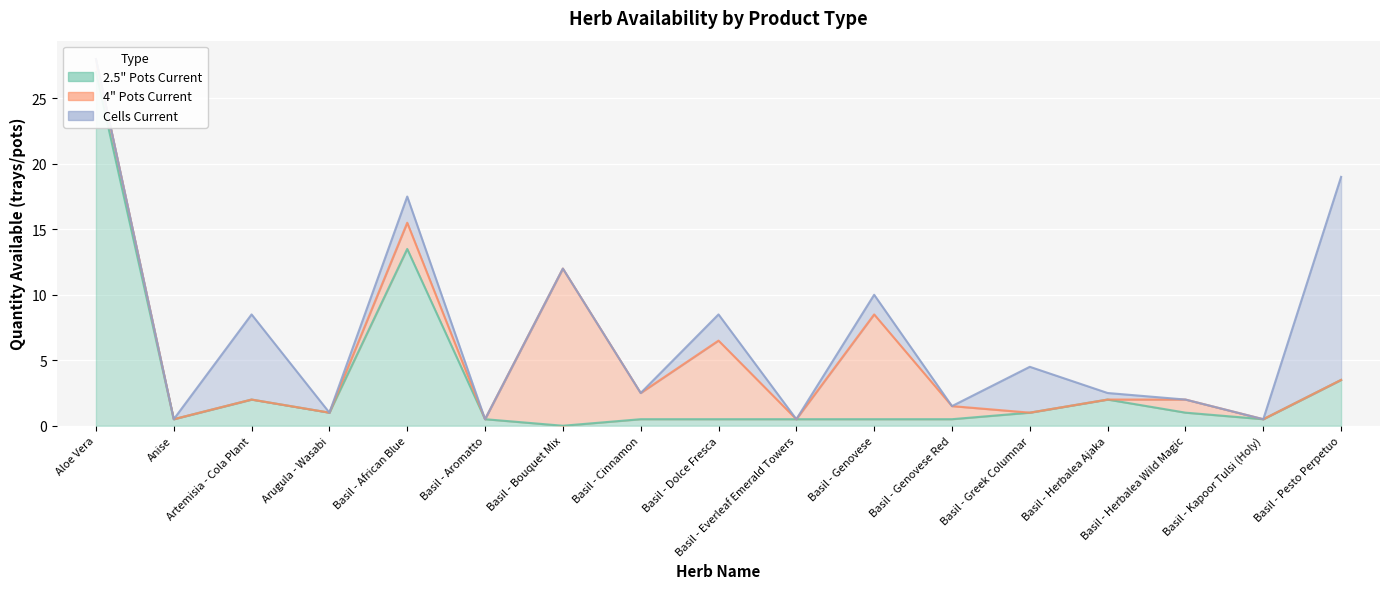

Which category has the lowest value in the 2.5 Pots Current series?

Basil - Bouquet Mix